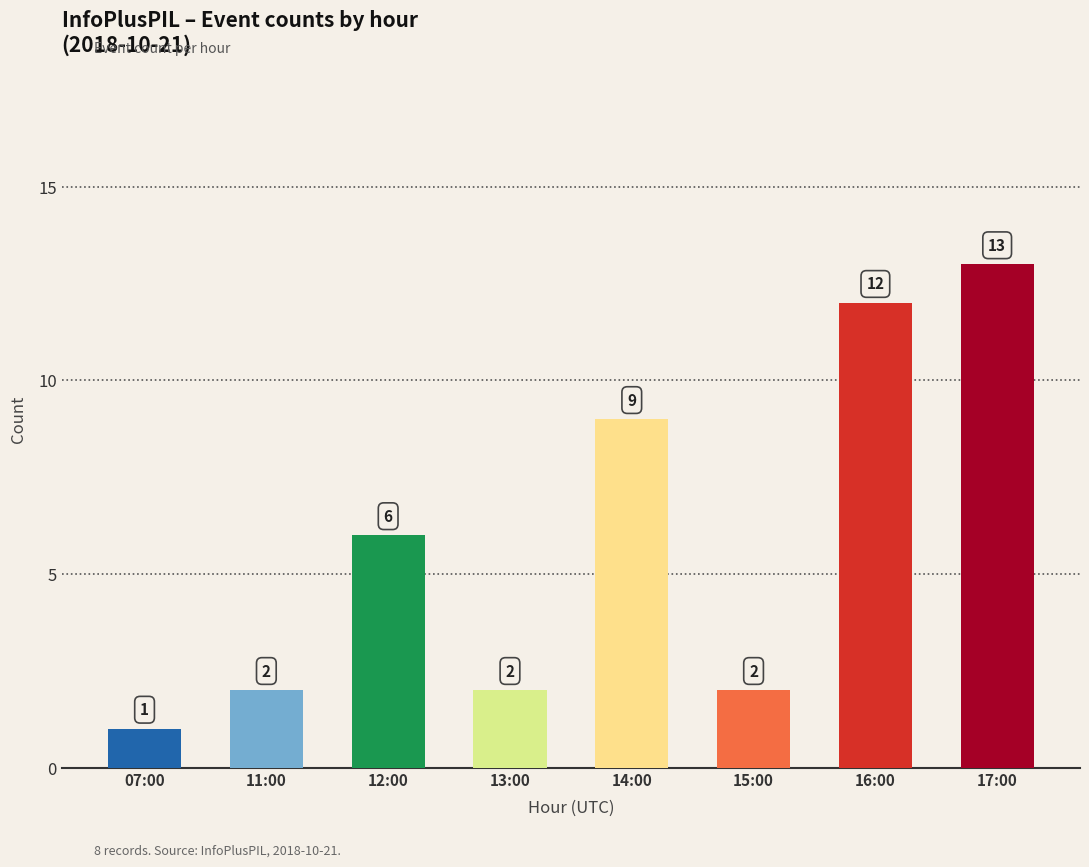

What is the label of the 7th bar from the left?

16:00